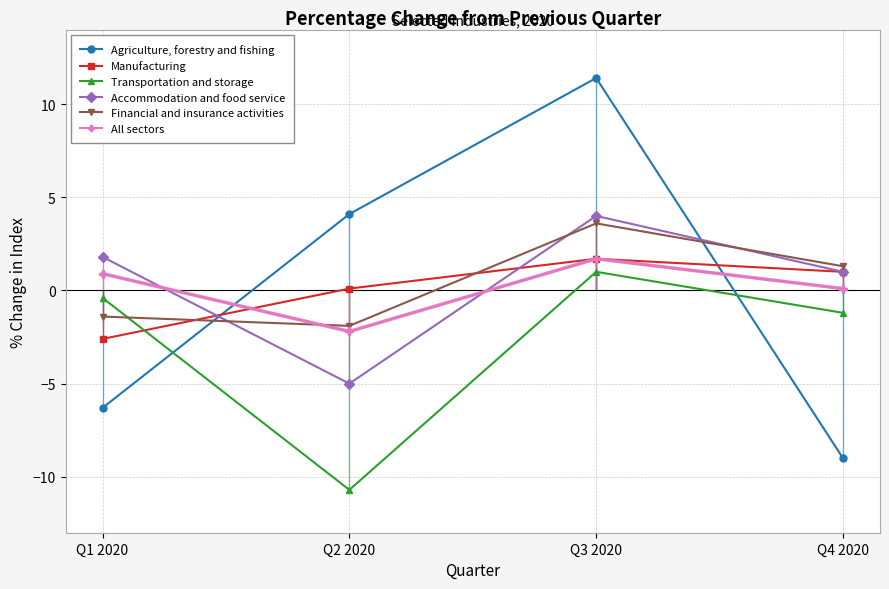

At which label is Transportation and storage closest to -4?

Q4 2020